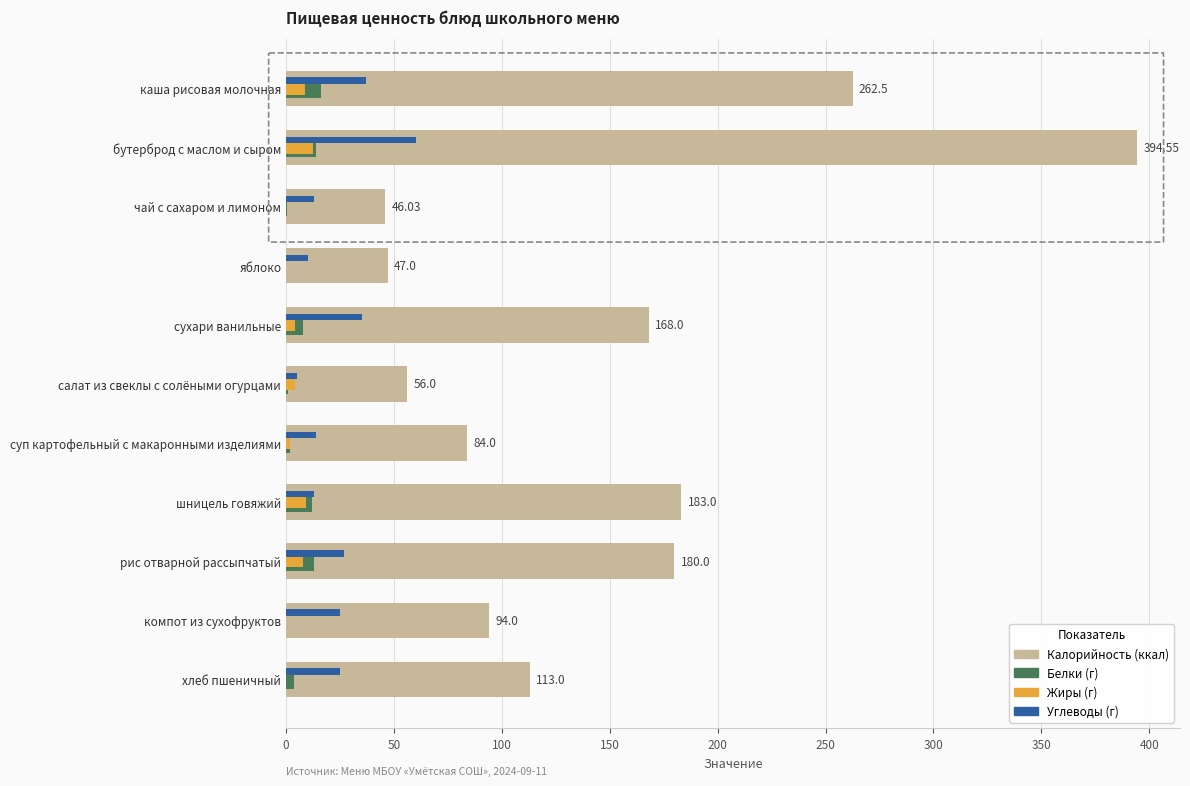

At which category is the sum across all series the highest?

бутерброд с маслом и сыром